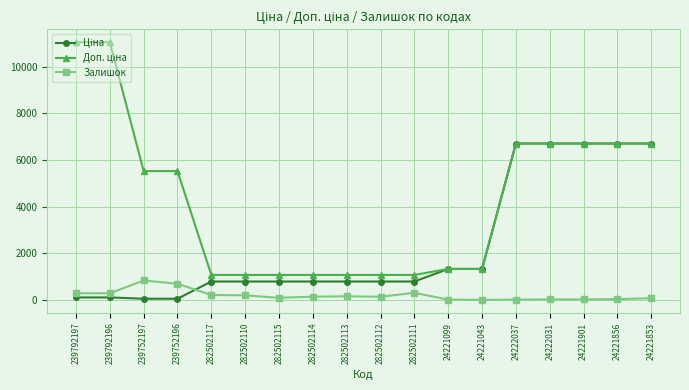

At how many categories does at least one series exceed 5783?

7